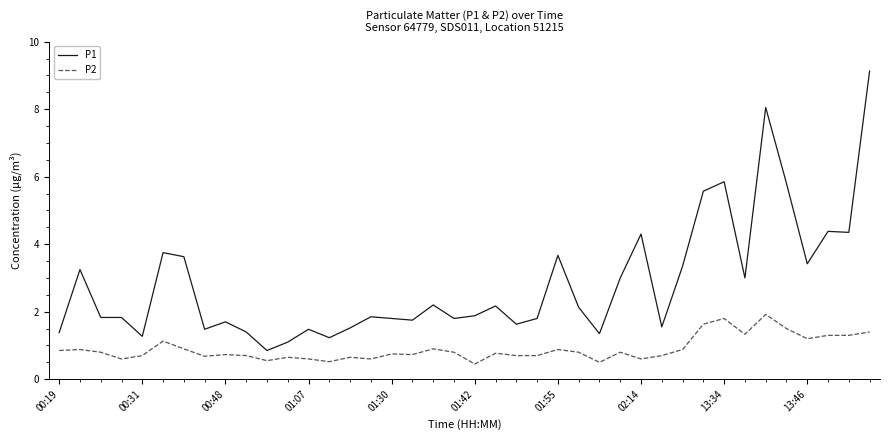

At how many categories does at least one series exceed 1?

39